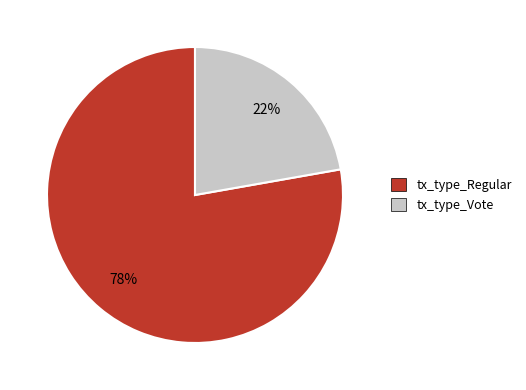

How many segments does this pie chart have?

2